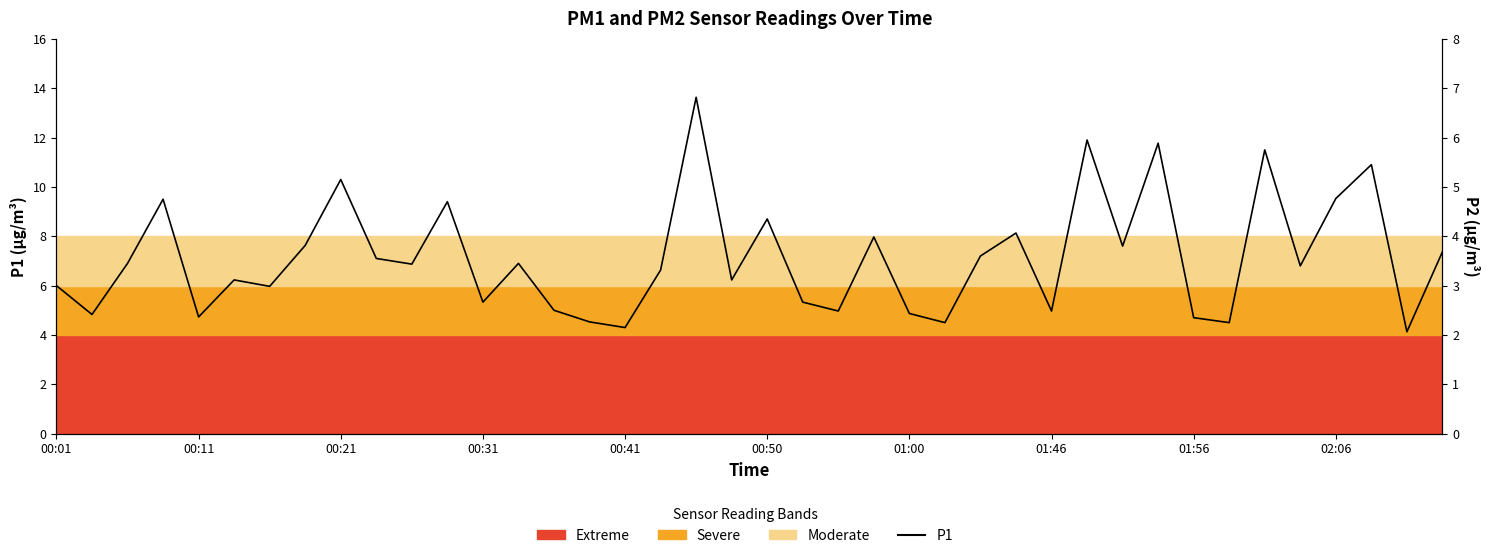

Which has a higher value, 28 or 29?

29